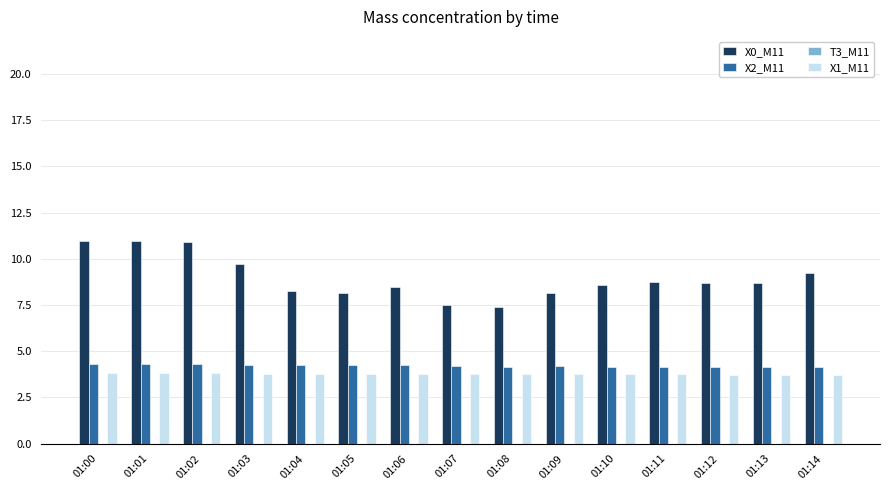

Does the chart contain stacked bars?

No